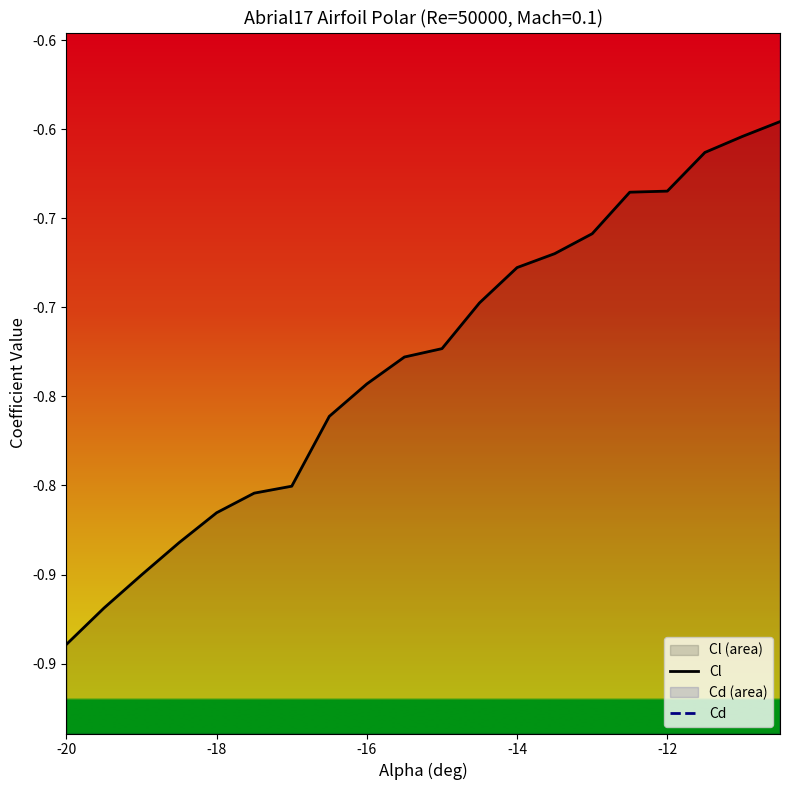

True or false: Cd and Cl intersect in this chart.

False